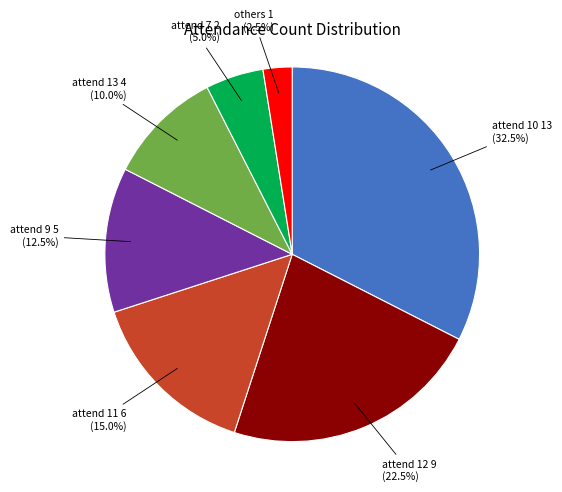

Is there a majority slice in this chart?

No